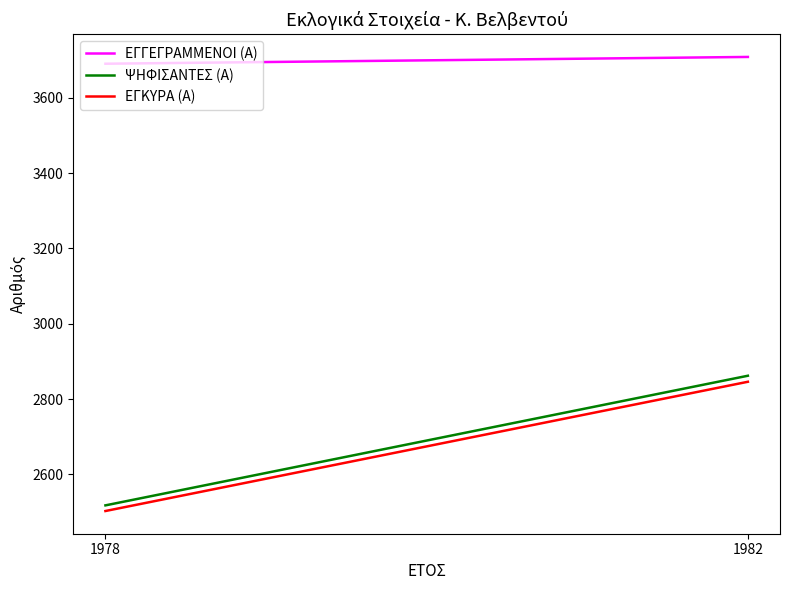

At 1982, list the series in order from smallest to largest.

ΕΓΚΥΡΑ (Α), ΨΗΦΙΣΑΝΤΕΣ (Α), ΕΓΓΕΓΡΑΜΜΕΝΟΙ (Α)